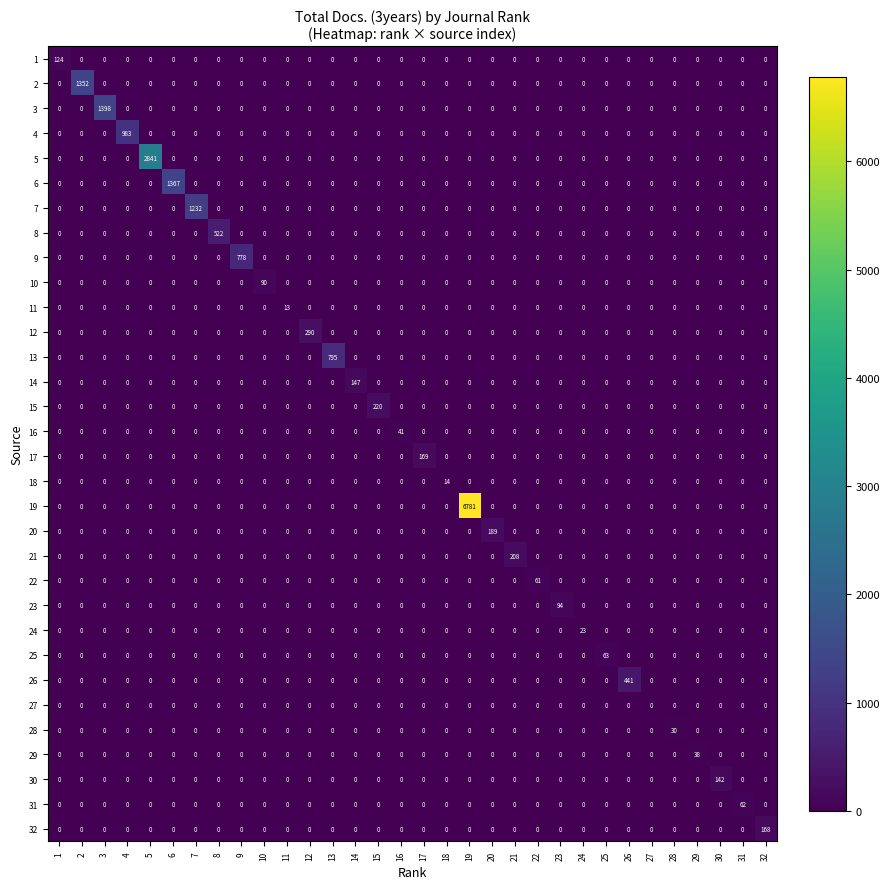

What is the difference between the highest and lowest values at 30?

142